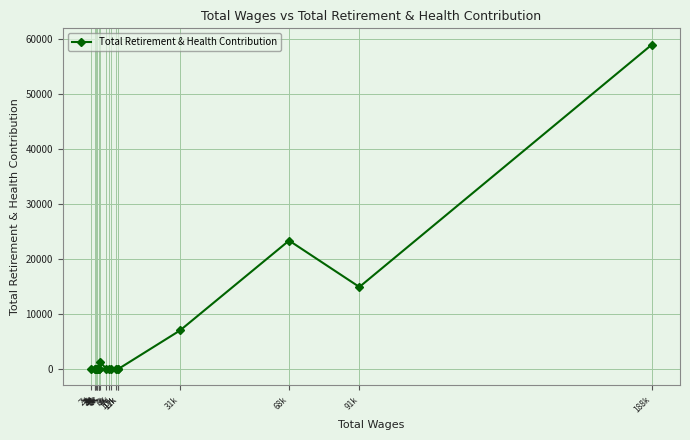

How many interior local peaks (higher than both neighbors) does the data have?

2